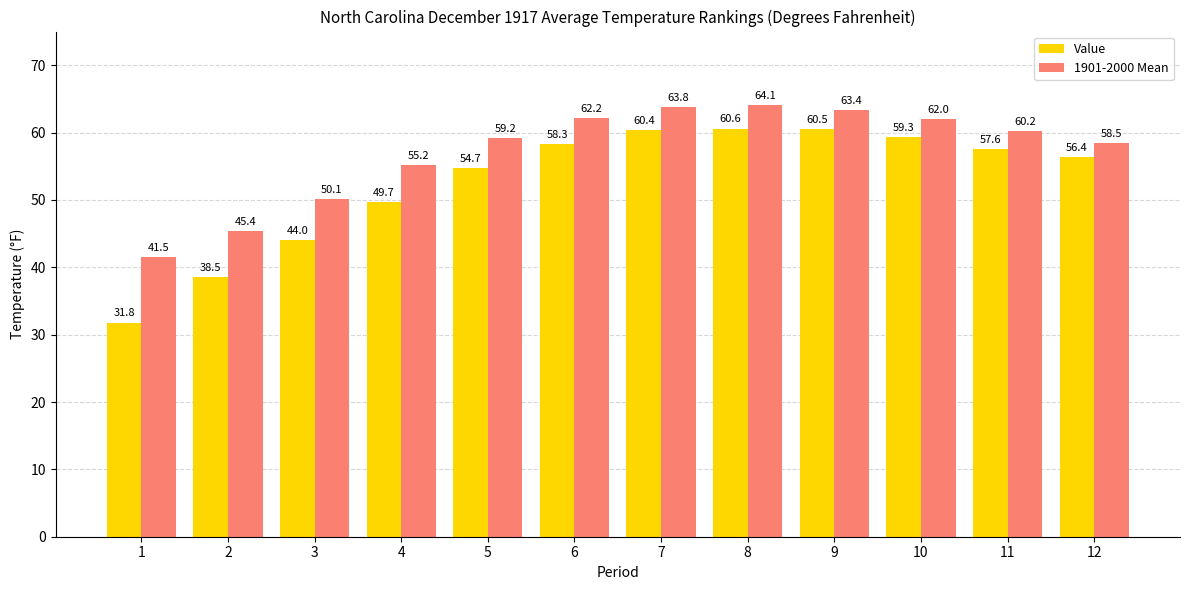

Which series changed the most between 8 and 10?

1901-2000 Mean